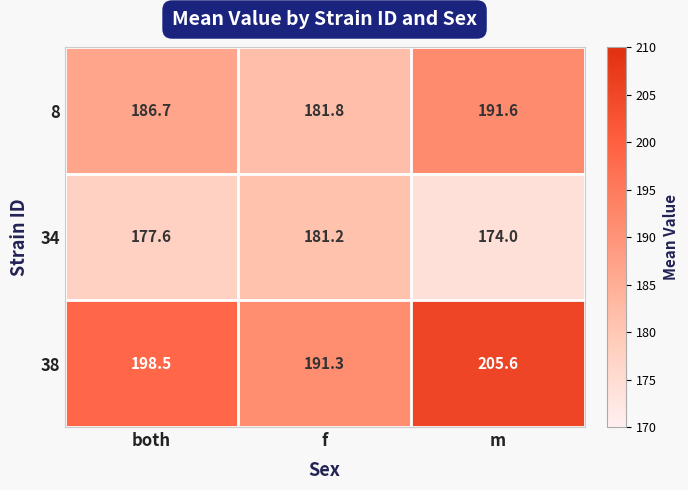

Reading right to left, list all the values displayed in this chart.

8: 191.6	181.8	186.7
34: 174.0	181.2	177.6
38: 205.6	191.3	198.5